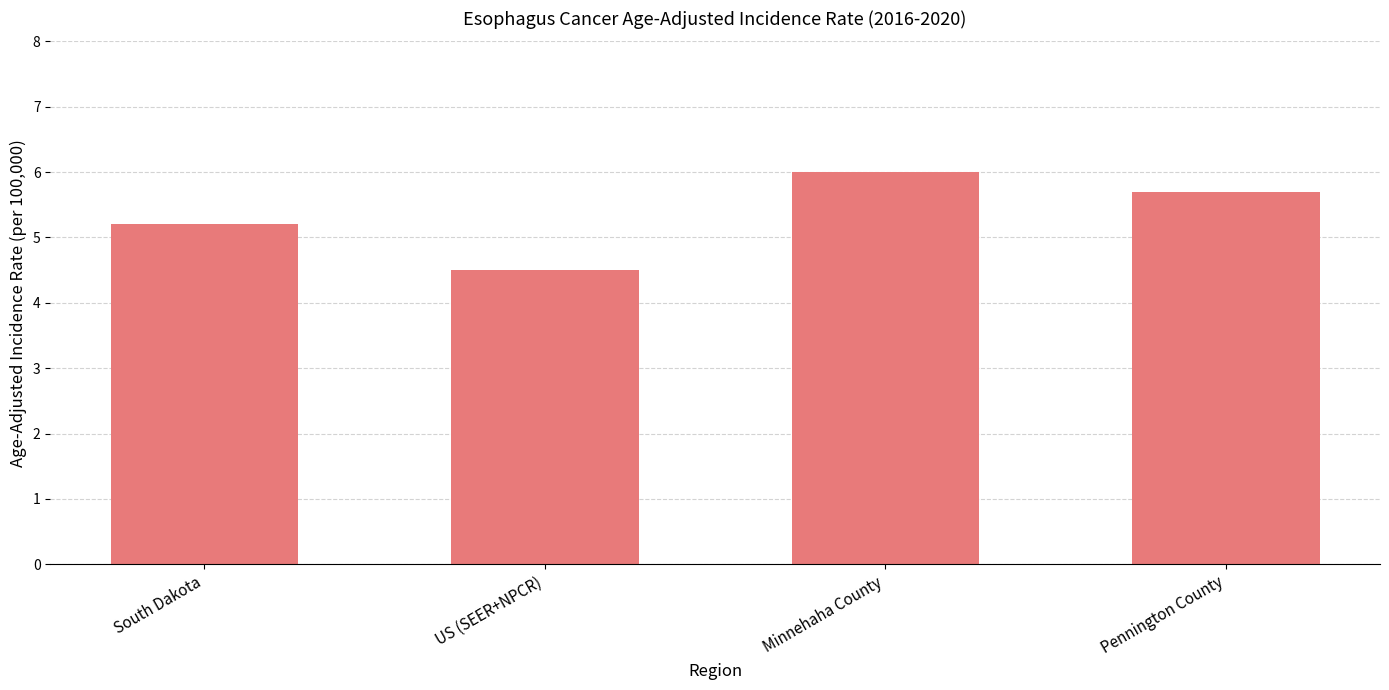

Is it true that the value at Pennington County is 2.2?

False